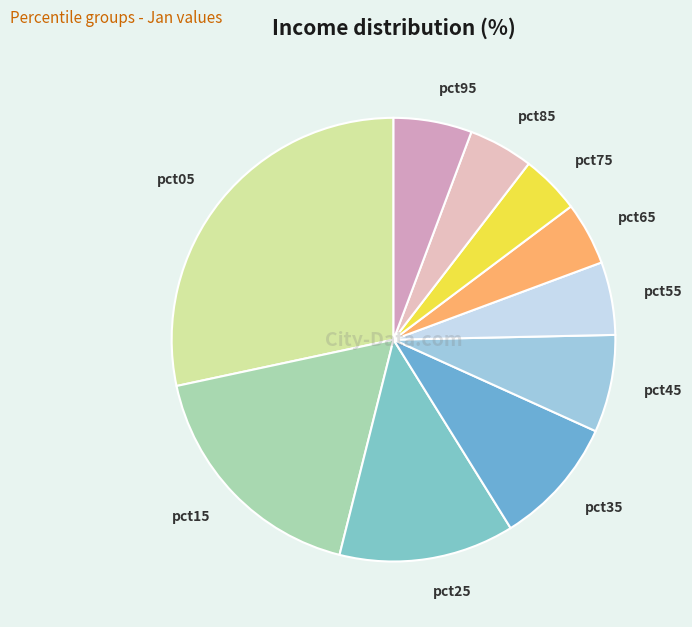

Which slice is the largest?

pct05